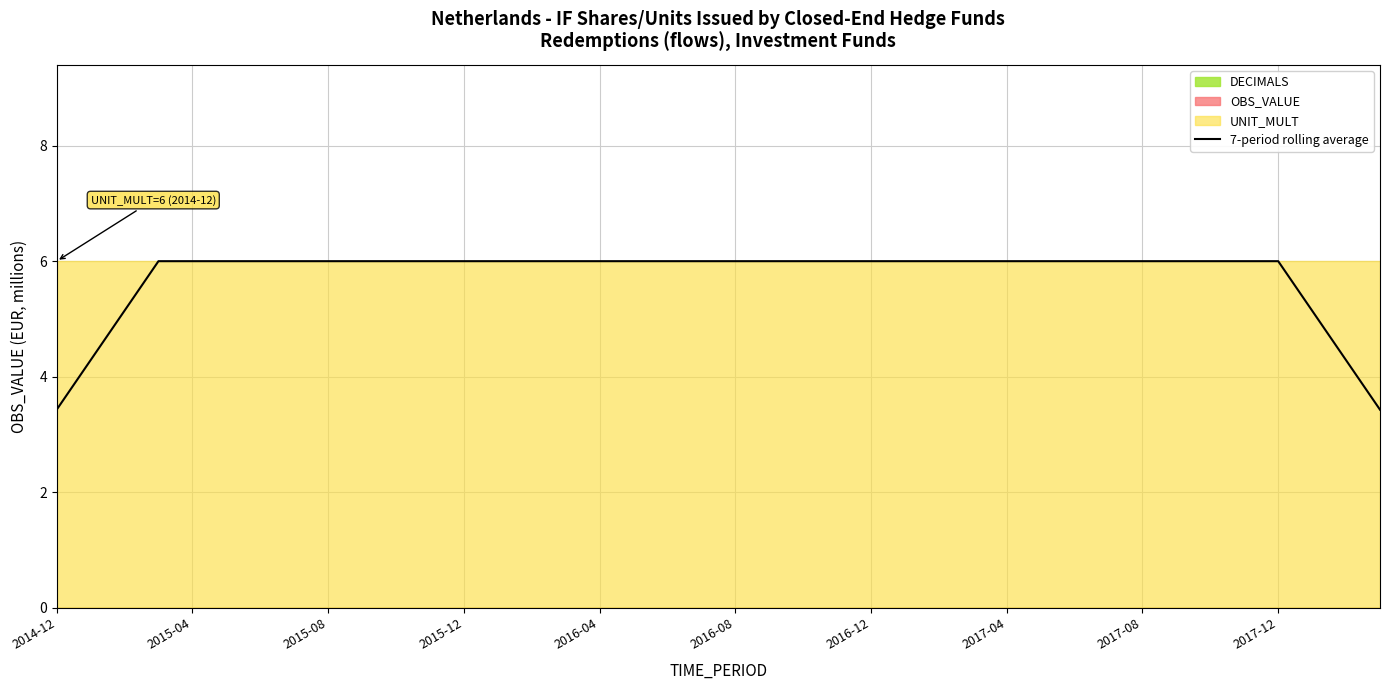

Reading left to right, transcribe all the data shown in this chart.

3.4	4.3	5.1	6.0	6.0	6.0	6.0	6.0	6.0	6.0	6.0	6.0	6.0	6.0	6.0	6.0	6.0	6.0	6.0	6.0	6.0	6.0	6.0	6.0	6.0	6.0	6.0	6.0	6.0	6.0	6.0	6.0	6.0	6.0	6.0	6.0	6.0	5.1	4.3	3.4